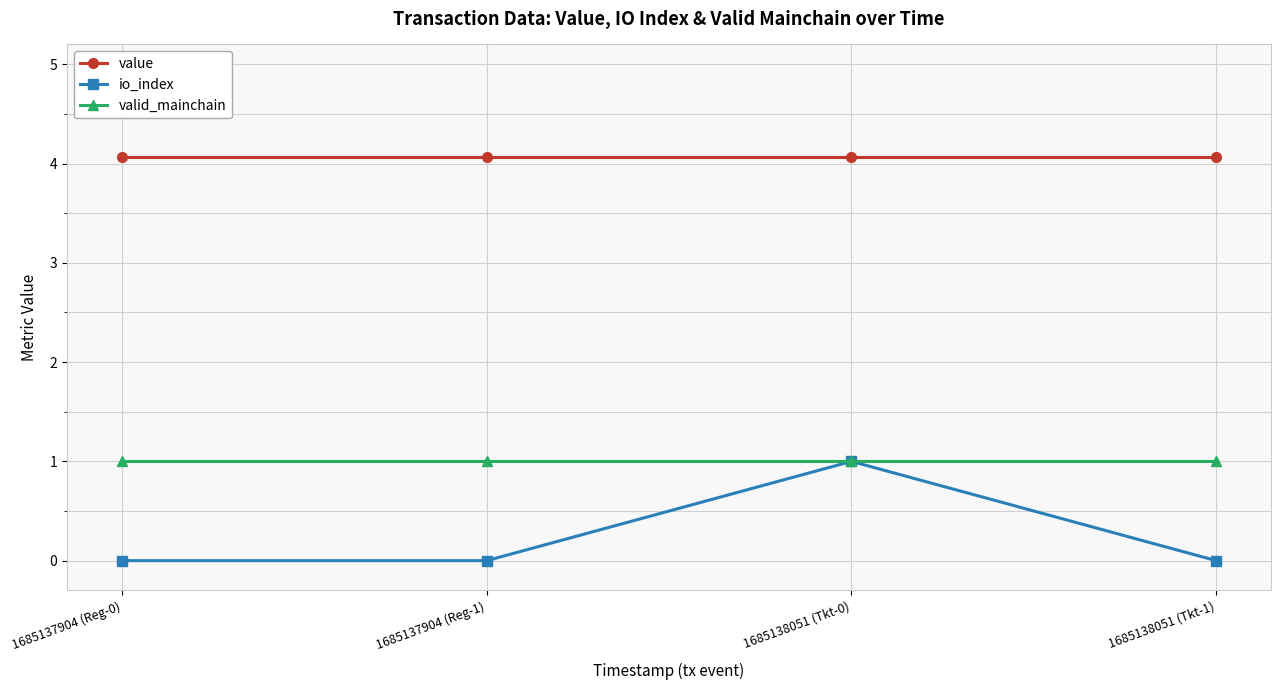

Reading left to right, list all the values displayed in this chart.

value: 1685137904 (Reg-0)=4.1	1685137904 (Reg-1)=4.1	1685138051 (Tkt-0)=4.1	1685138051 (Tkt-1)=4.1
io_index: 1685137904 (Reg-0)=0.0	1685137904 (Reg-1)=0.0	1685138051 (Tkt-0)=1.0	1685138051 (Tkt-1)=0.0
valid_mainchain: 1685137904 (Reg-0)=1.0	1685137904 (Reg-1)=1.0	1685138051 (Tkt-0)=1.0	1685138051 (Tkt-1)=1.0